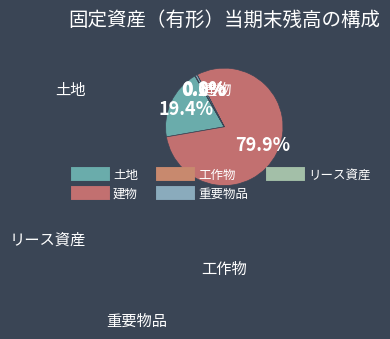

Count the number of slices in the pie.

5